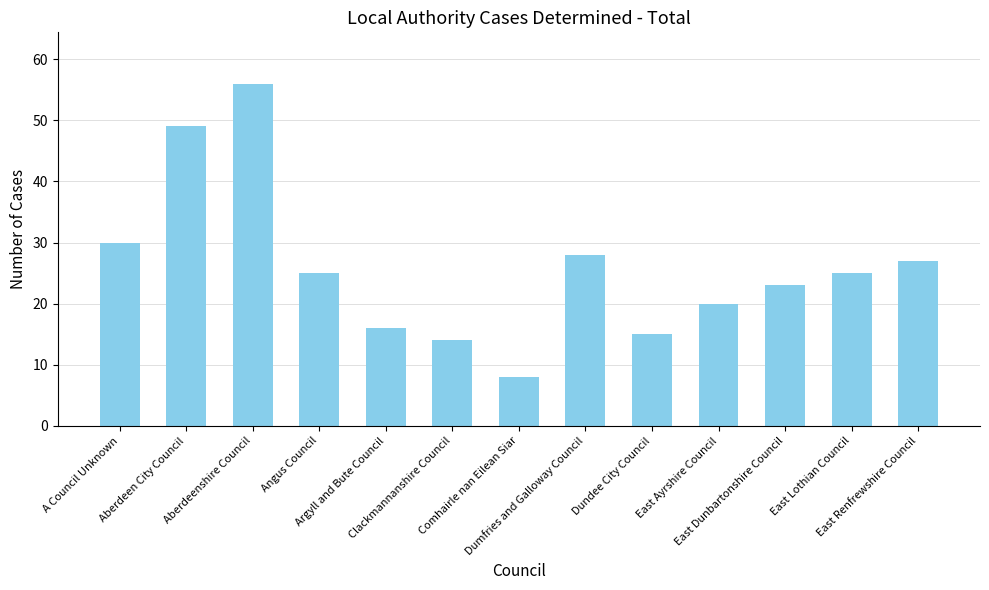

How many series are shown in this chart?

1